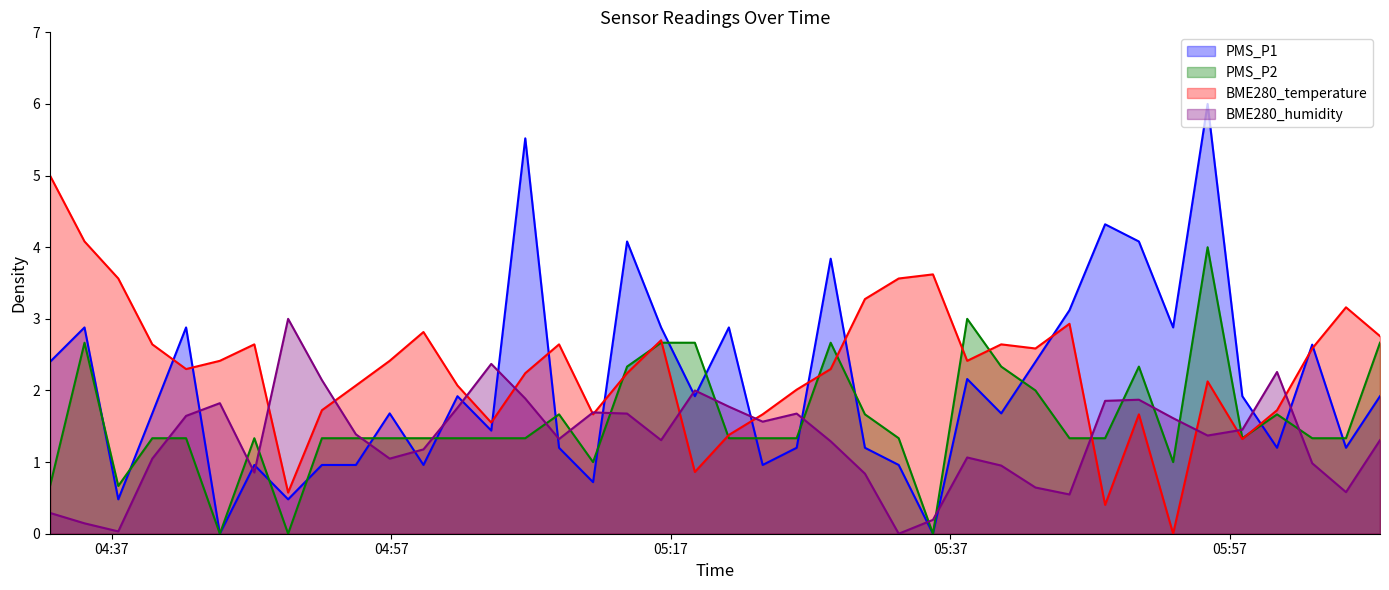

Reading left to right, extract all data points from this chart.

PMS_P1: 2.4	2.9	0.5	1.7	2.9	0.0	1.0	0.5	1.0	1.0	1.7	1.0	1.9	1.4	5.5	1.2	0.7	4.1	2.9	1.9	2.9	1.0	1.2	3.8	1.2	1.0	0.0	2.2	1.7	2.4	3.1	4.3	4.1	2.9	6.0	1.9	1.2	2.6	1.2	1.9
PMS_P2: 0.7	2.7	0.7	1.3	1.3	0.0	1.3	0.0	1.3	1.3	1.3	1.3	1.3	1.3	1.3	1.7	1.0	2.3	2.7	2.7	1.3	1.3	1.3	2.7	1.7	1.3	0.0	3.0	2.3	2.0	1.3	1.3	2.3	1.0	4.0	1.3	1.7	1.3	1.3	2.7
BME280_temperature: 5.0	4.1	3.6	2.6	2.3	2.4	2.6	0.6	1.7	2.1	2.4	2.8	2.1	1.6	2.2	2.6	1.7	2.2	2.7	0.9	1.4	1.7	2.0	2.3	3.3	3.6	3.6	2.4	2.6	2.6	2.9	0.4	1.7	0.0	2.1	1.3	1.7	2.6	3.2	2.8
BME280_humidity: 0.3	0.1	0.0	1.0	1.6	1.8	0.9	3.0	2.1	1.4	1.0	1.2	1.8	2.4	1.9	1.3	1.7	1.7	1.3	2.0	1.8	1.6	1.7	1.3	0.8	0.0	0.2	1.1	1.0	0.6	0.5	1.9	1.9	1.6	1.4	1.5	2.3	1.0	0.6	1.3